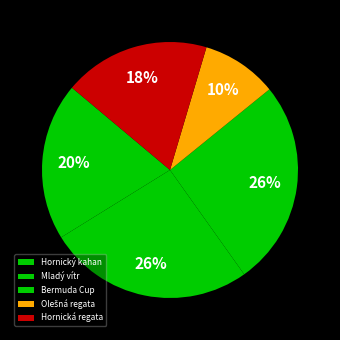

To the nearest percent, what percentage of the pie is Mladý vítr?

26%